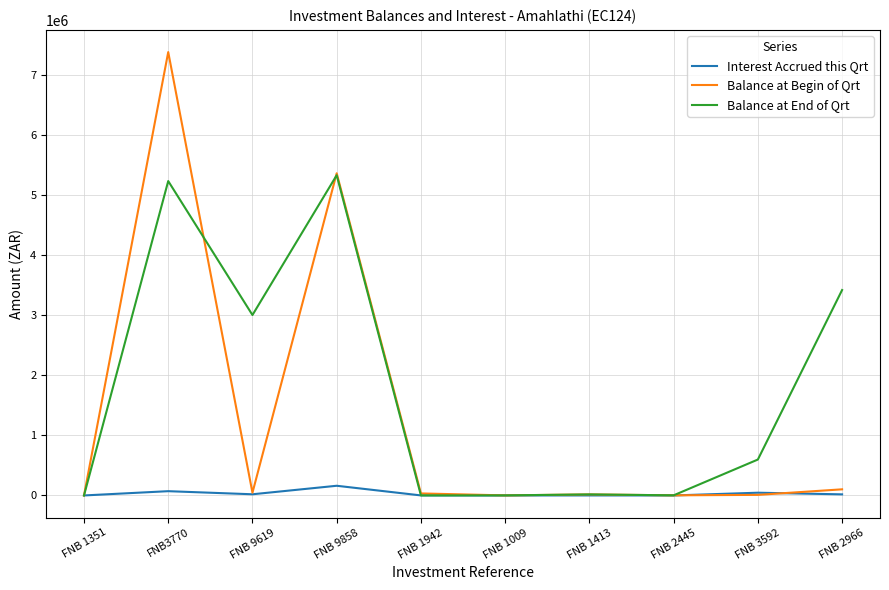

Which category has the highest value in the Balance at Begin of Qrt series?

FNB3770